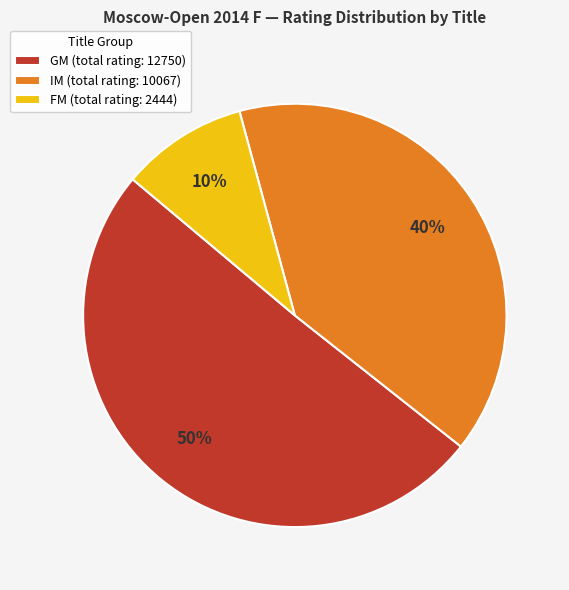

How many slices are in this pie chart?

3